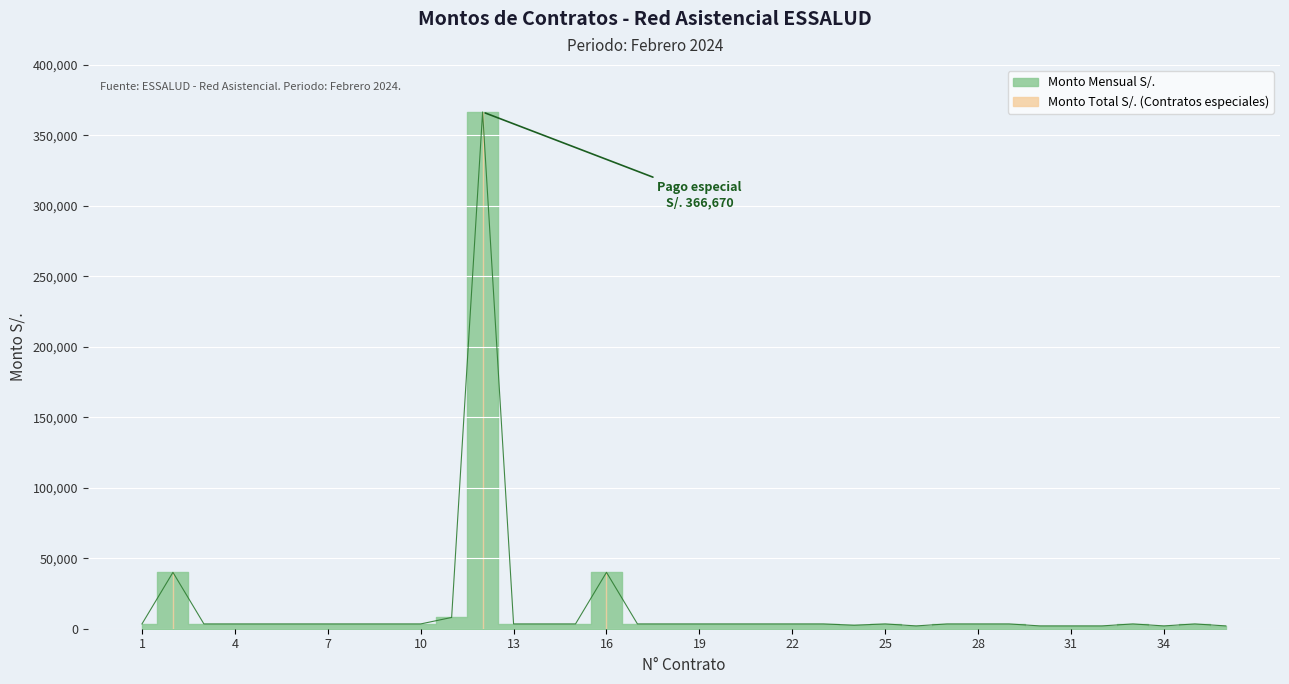

Is this an area chart (filled region under the line)?

No